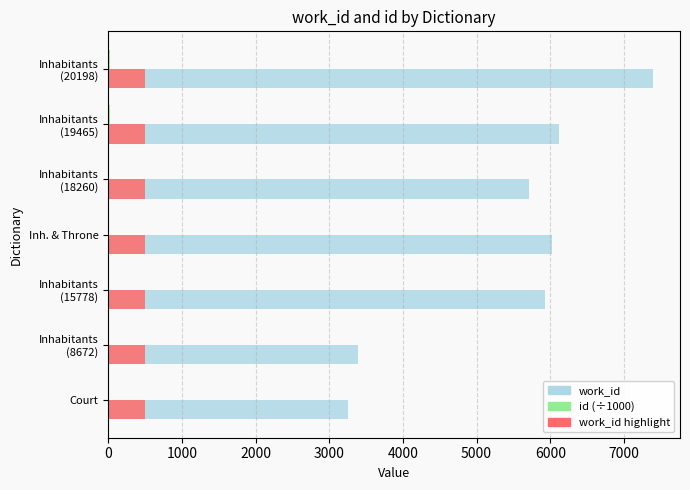

Reading left to right, list all the values displayed in this chart.

work_id: 3249.0	3390.0	5933.0	6023.0	5712.0	6117.0	7391.0
id (÷1000): 8.5	8.7	15.8	16.0	18.3	19.5	20.2